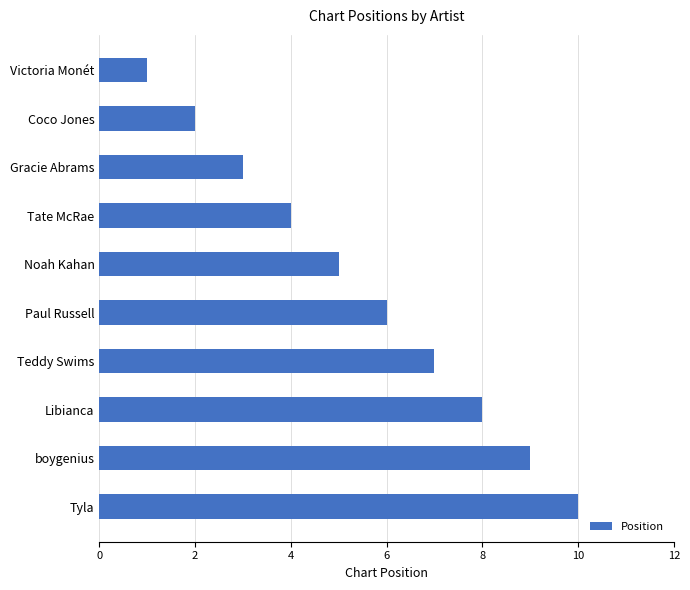

What value does the data have at Libianca?

8